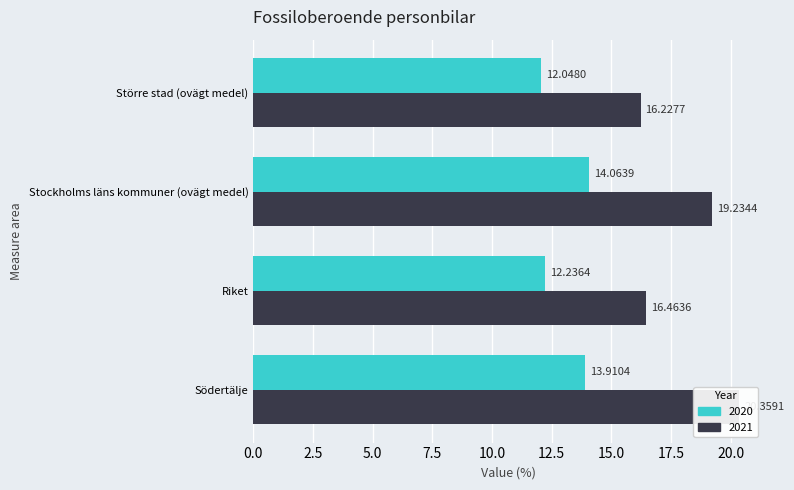

What is the minimum value for 2021?

16.2